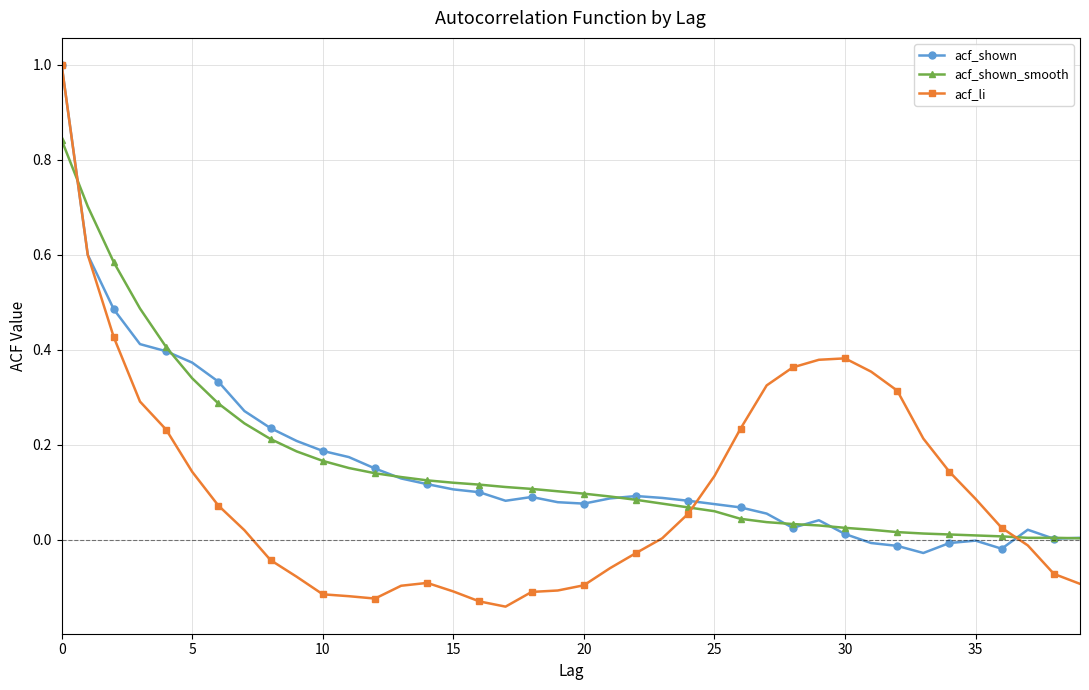

What is the maximum value shown in the chart?

1.0